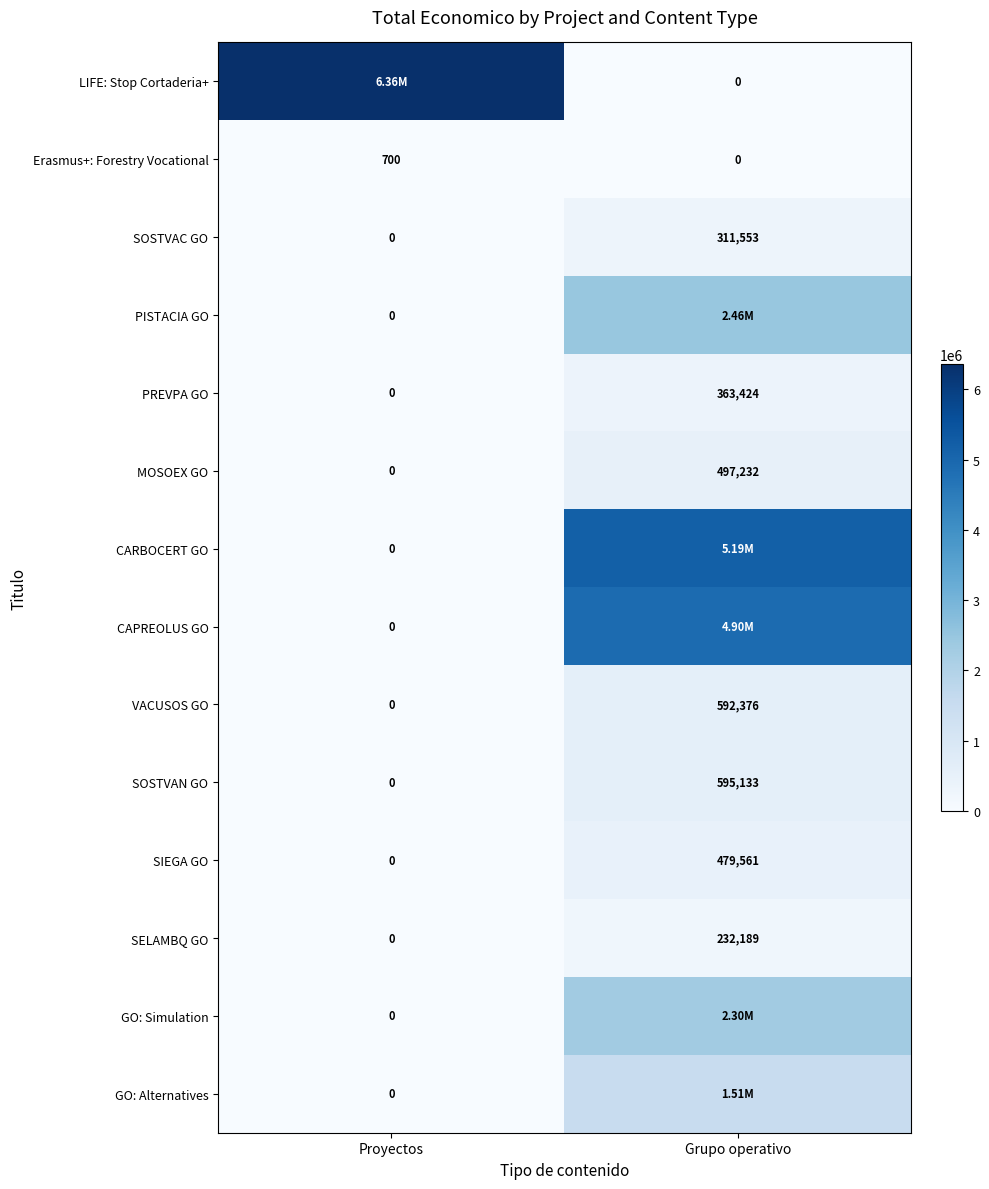

Count the MOSOEX GO values in the range 0 to 497232.

2